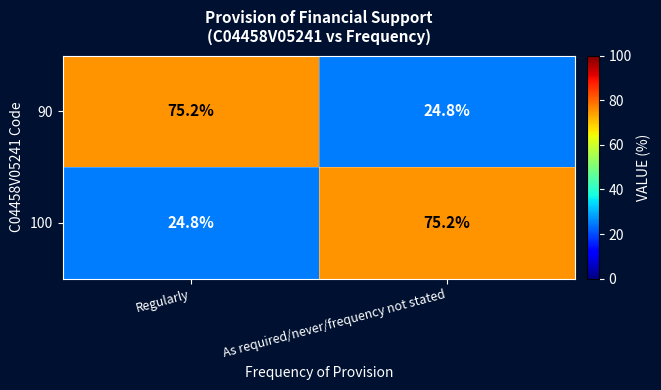

Rank the categories by 90 value from lowest to highest.

As required/never/frequency not stated, Regularly